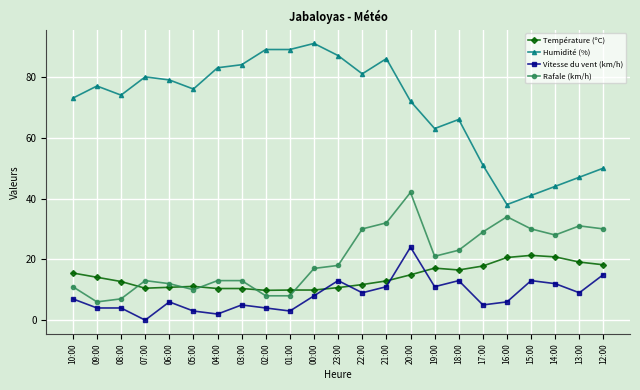

Read the Température (ºC) value at 00:00.

9.9